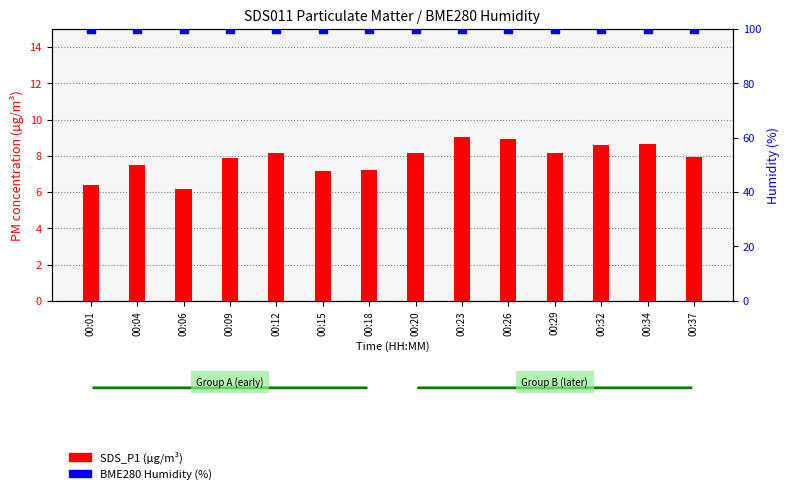

What are all the series names shown in the legend?

SDS_P1, BME280 Humidity